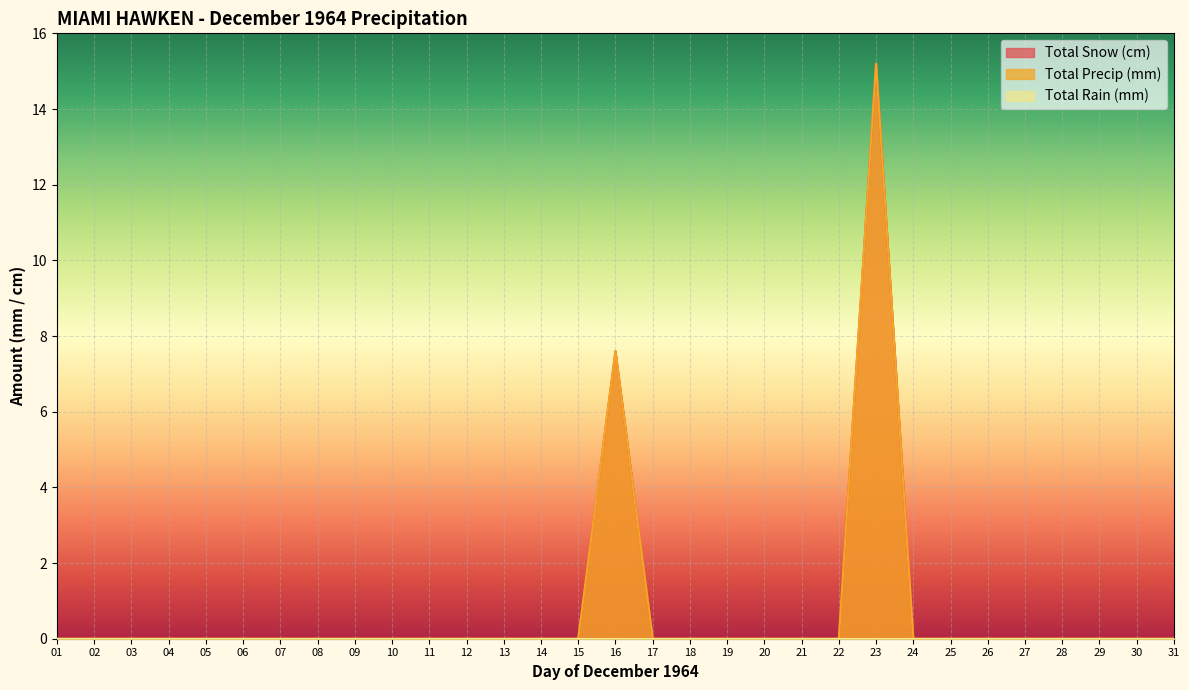

Does the chart display data point markers on the line(s)?

No